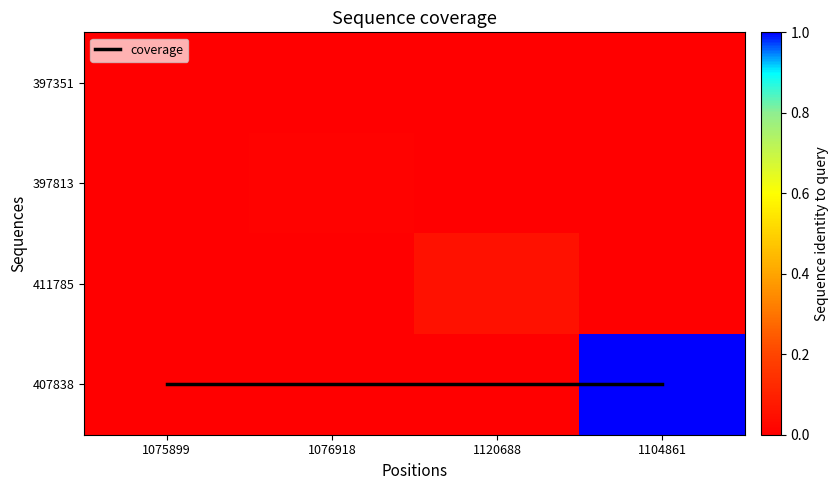

Which series has the widest spread of values?

407838